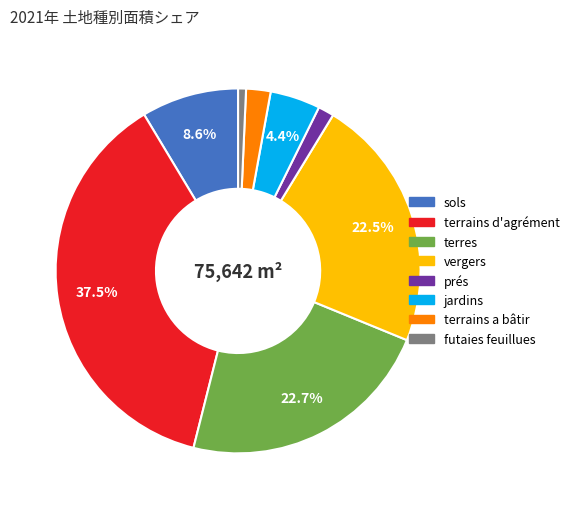

How much of the chart is everything except terres?

77.3%